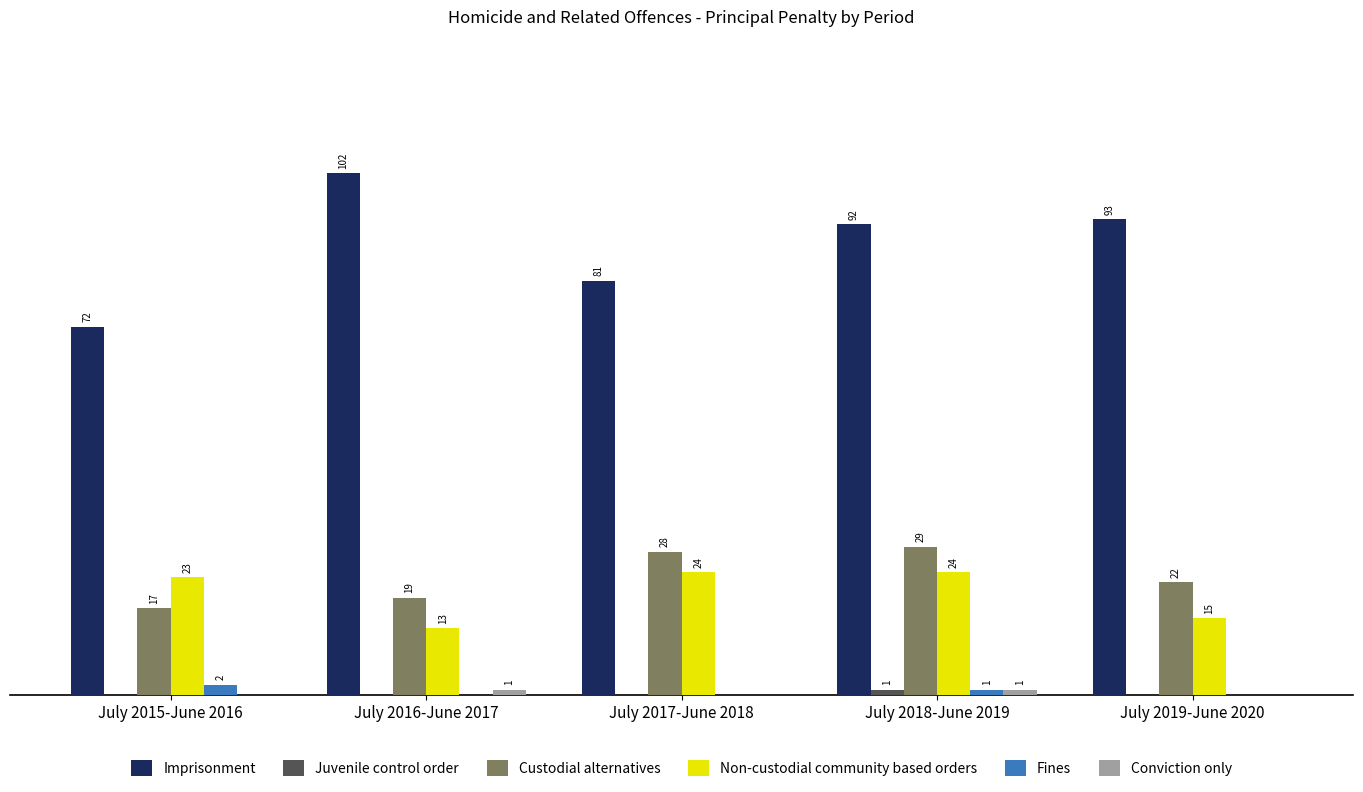

Which series changed the most between July 2015-June 2016 and July 2016-June 2017?

Imprisonment